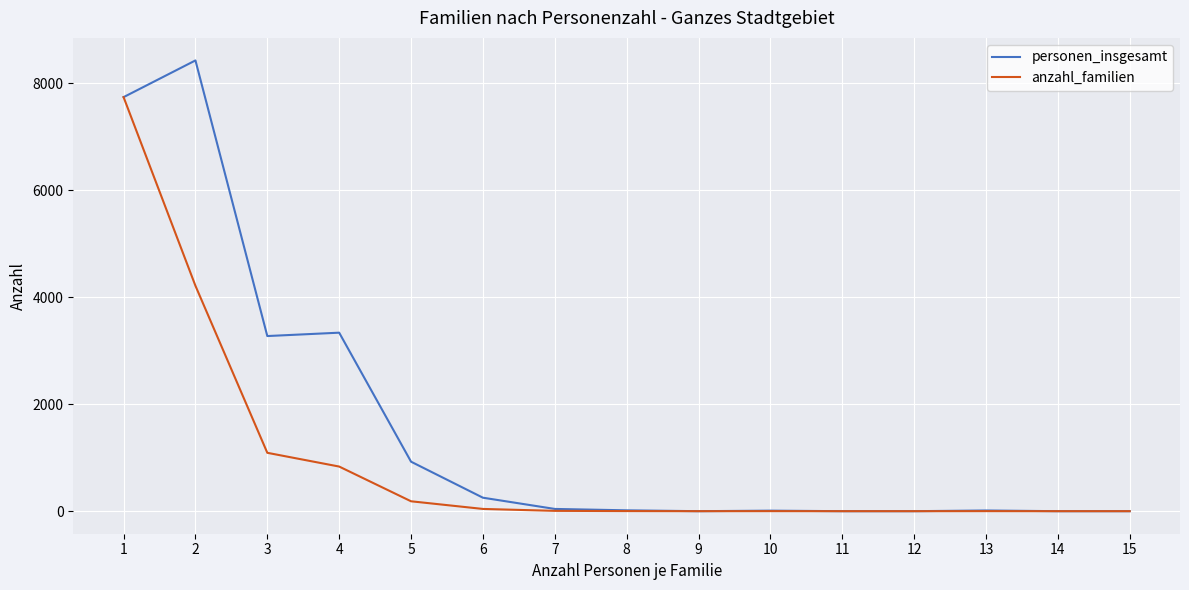

What is the maximum value for anzahl_familien?

7738